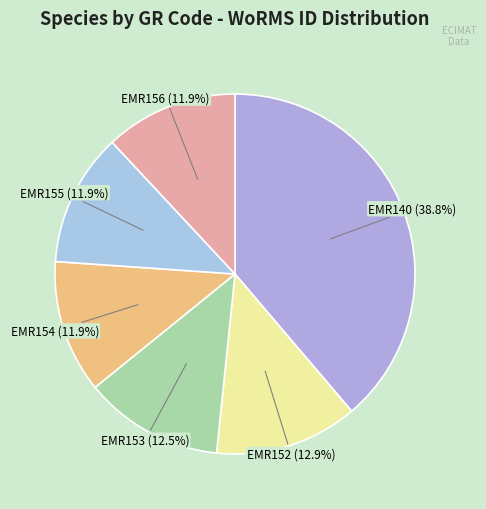

Which slice is the largest?

EMR140